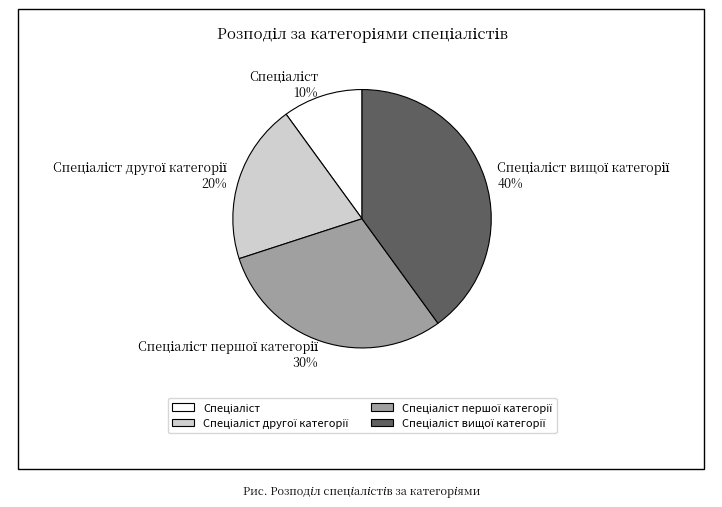

How many segments does this pie chart have?

4